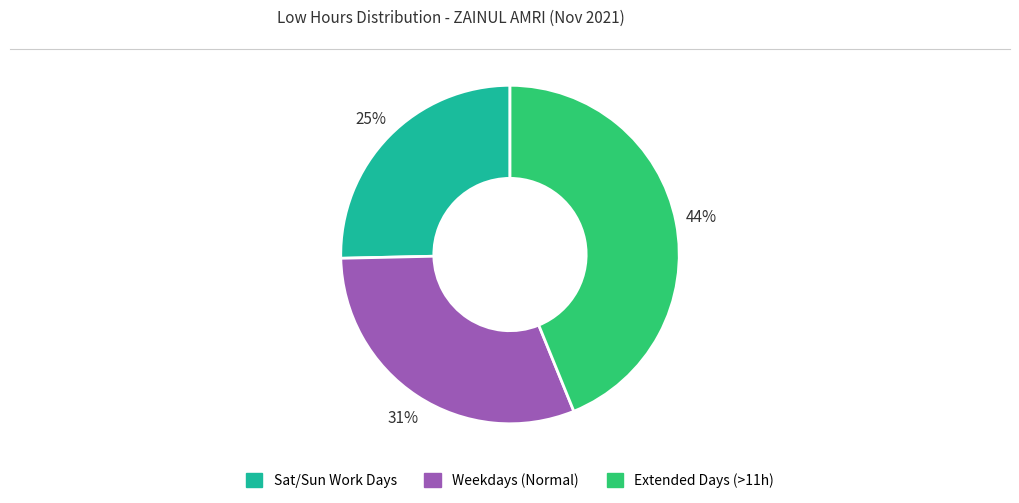

Is there a majority slice in this chart?

No